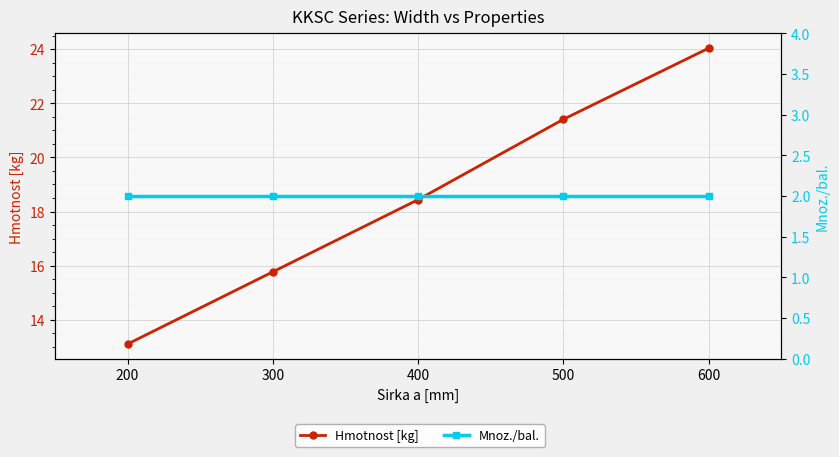

What is the difference between the maximum and minimum values in the Hmotnost [kg] series?

10.9